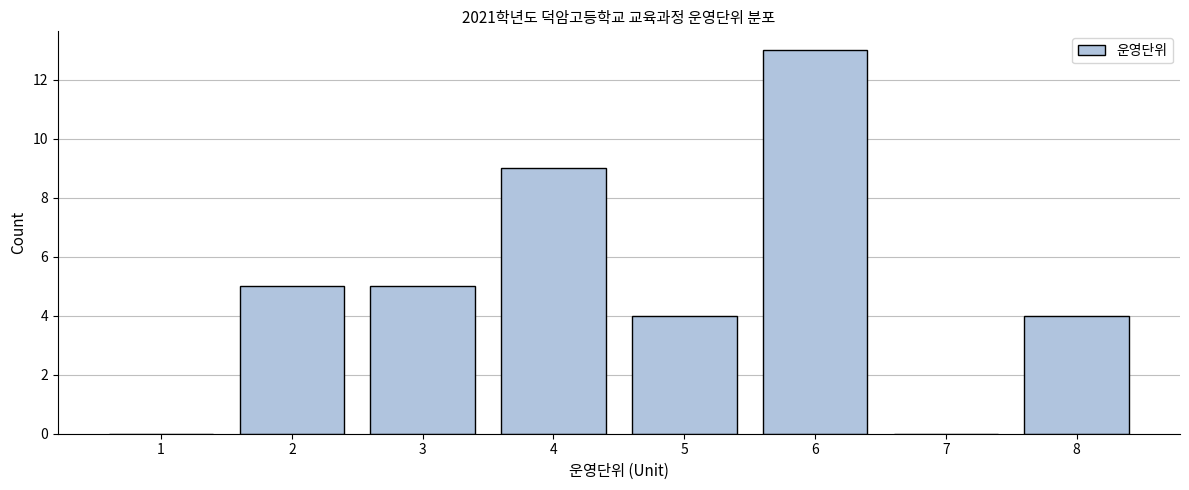

Reading left to right, transcribe all the data shown in this chart.

1=0	2=5	3=5	4=9	5=4	6=13	7=0	8=4